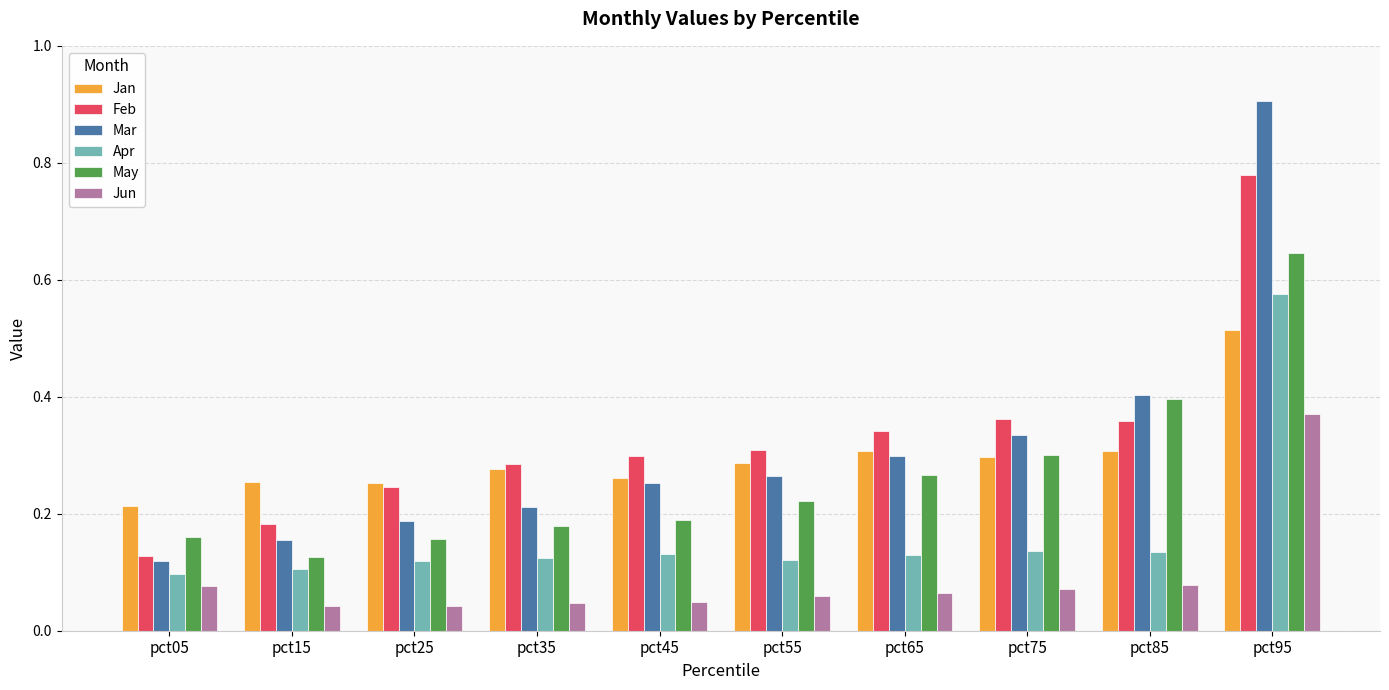

Is the value of Apr at pct75 greater than the value of Jan at pct05?

No